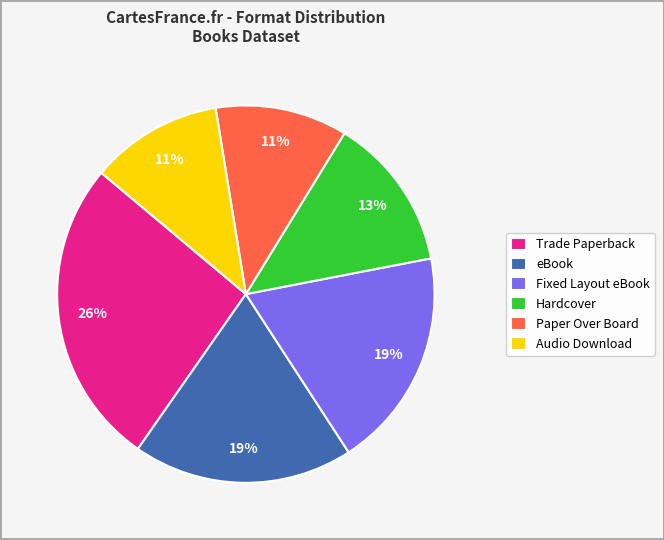

Approximately how many times larger is the value at Paper Over Board compared to Trade Paperback?

0.4